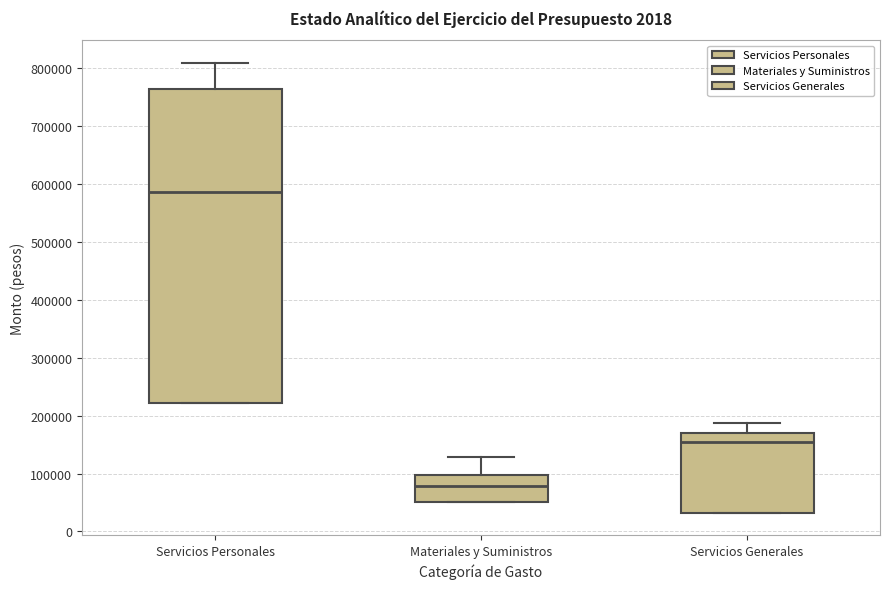

Reading left to right, transcribe this box plot: for each box, give where its median line is, the range the box spans, and where its two whiskers end, as read against the y-axis. The values are not printed on the chart, so give them approximately, as read against the axis.

Servicios Personales: median 590000, box 220000 to 760000, whiskers 220000 to 810000
Materiales y Suministros: median 80000, box 50000 to 100000, whiskers 50000 to 130000
Servicios Generales: median 150000, box 30000 to 170000, whiskers 30000 to 190000